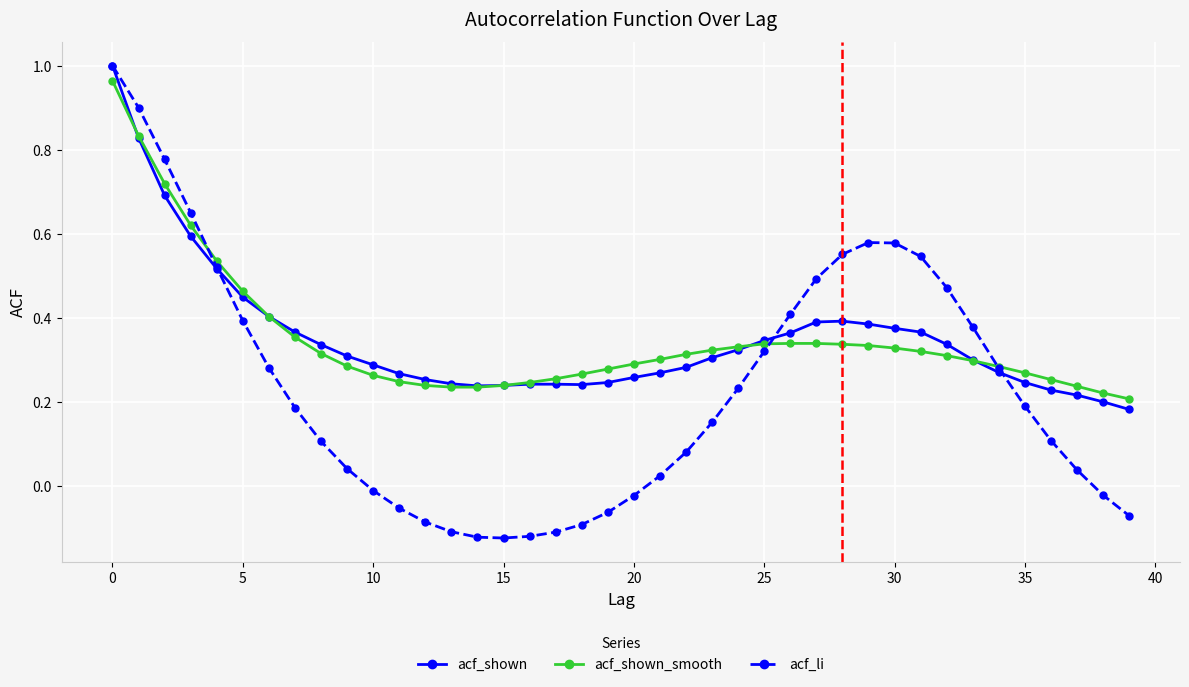

Which series has the widest spread of values?

acf_li